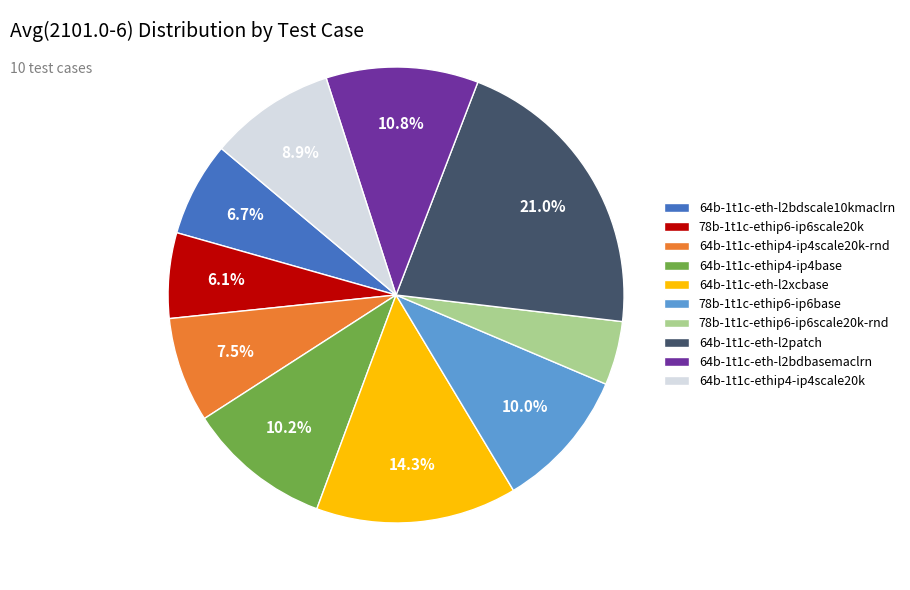

Does 64b-1t1c-eth-l2patch account for over 50% of the chart?

No